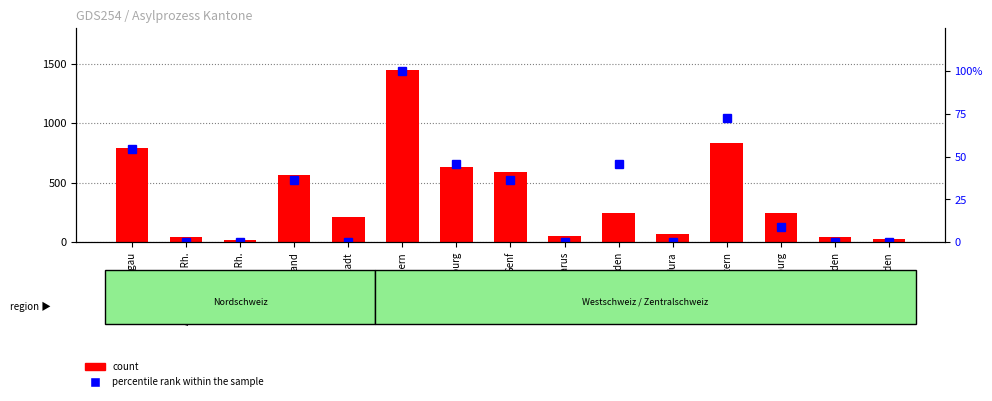

How many data points does each series have?

15